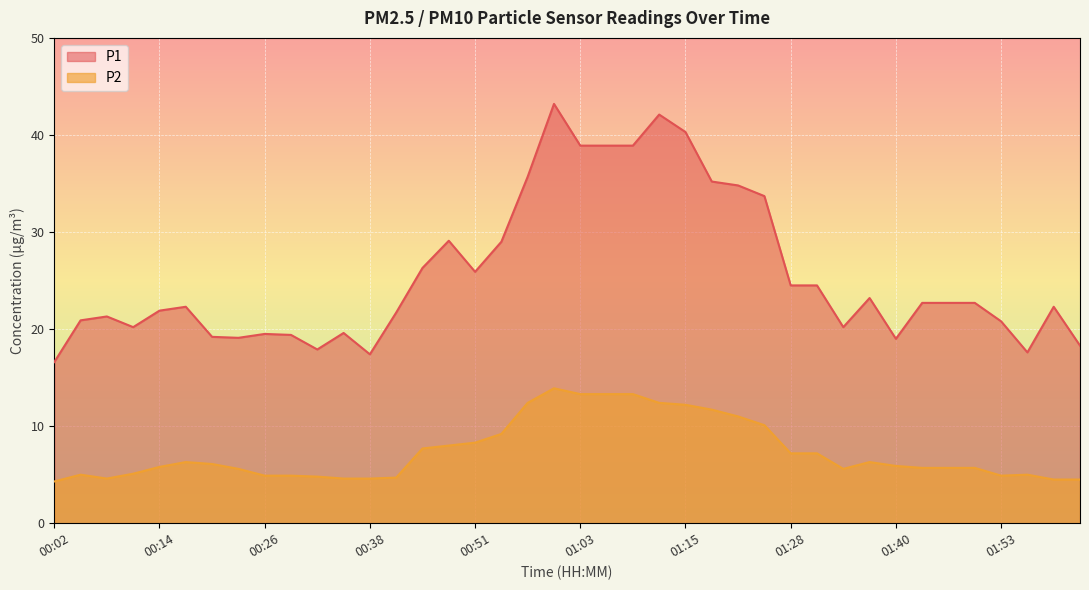

At 00:20, list the series in order from smallest to largest.

P2, P1